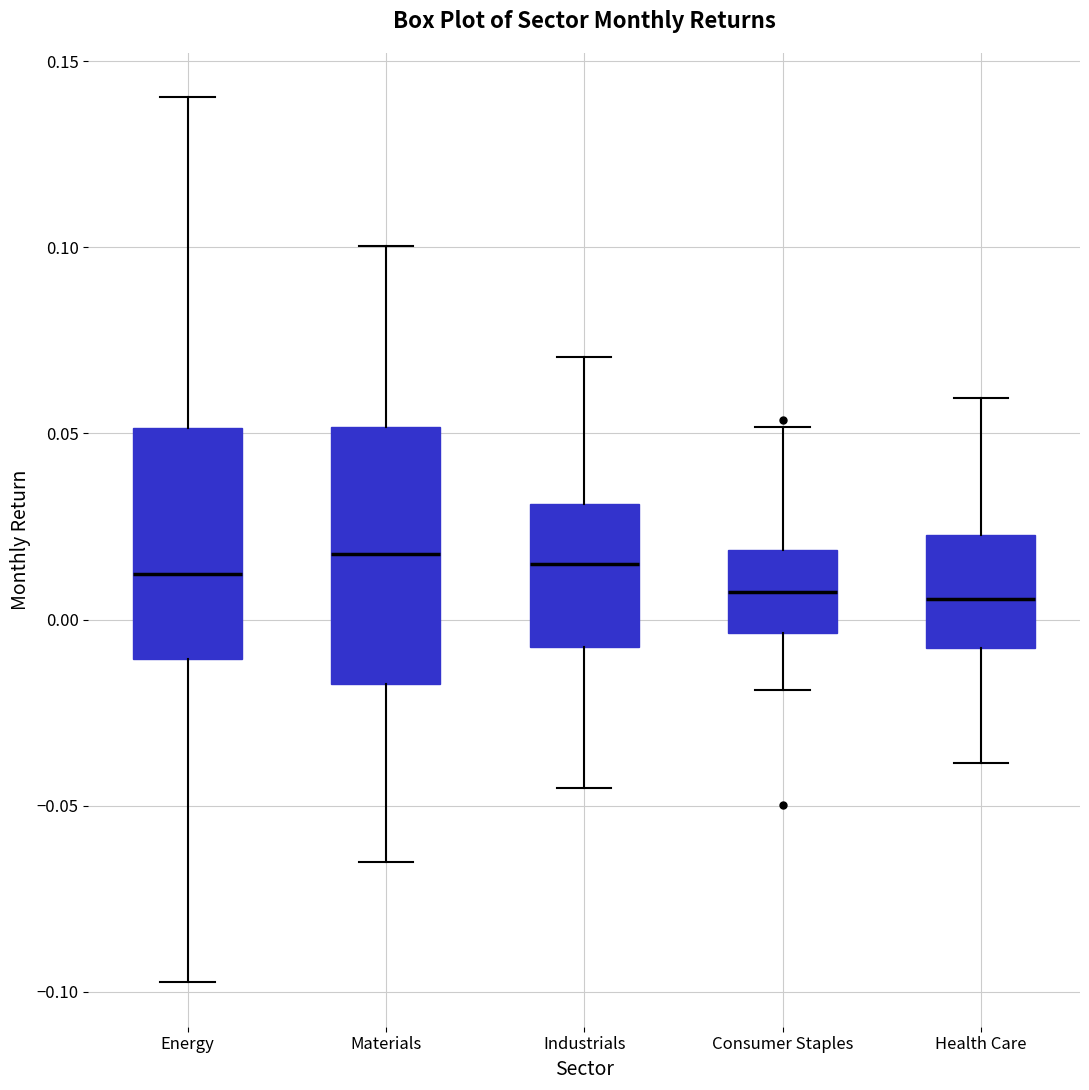

Where does the upper whisker of the box for Consumer Staples end on the y-axis? The values are not printed on the chart, so give them approximately, as read against the axis.

0.050